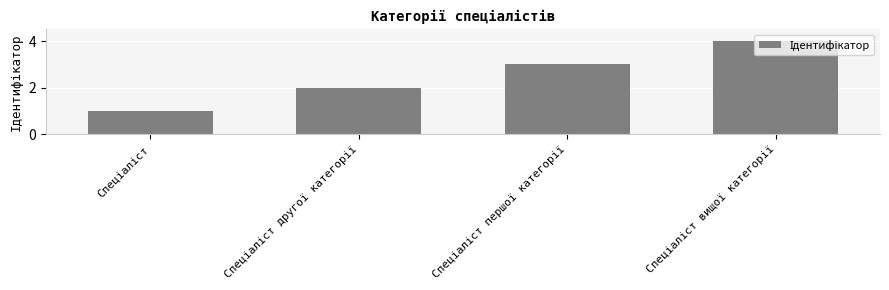

What is the maximum value shown in the chart?

4